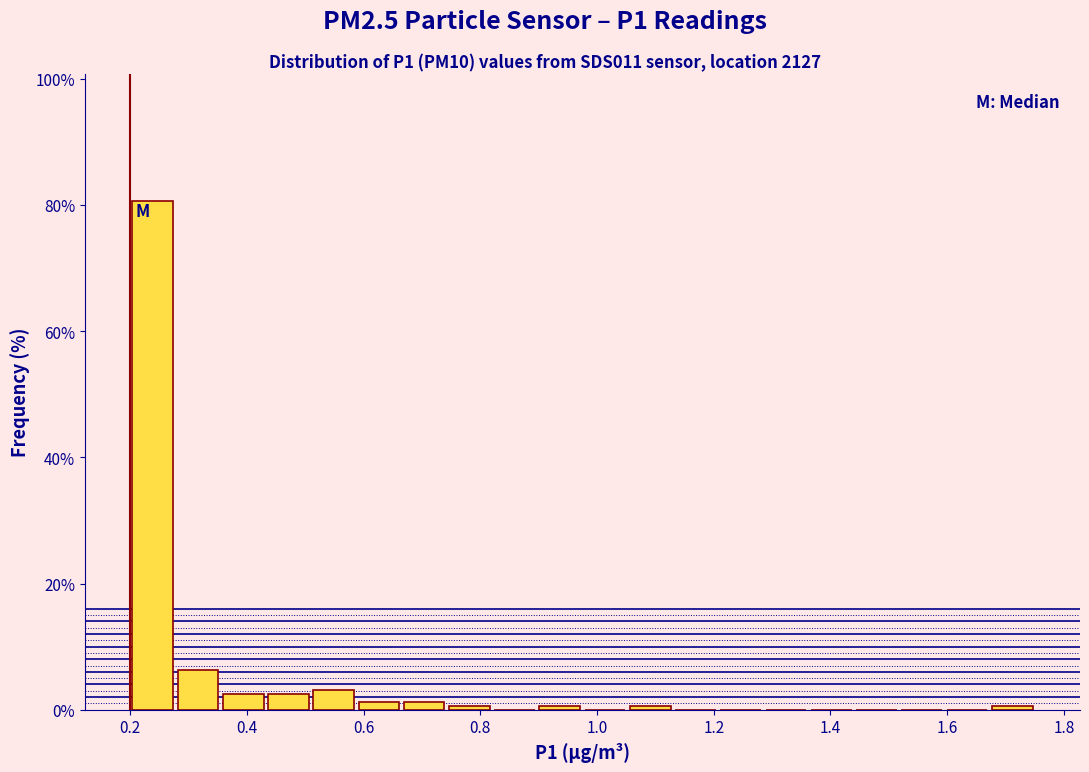

Around what value on the x-axis is the tallest bar? Give the approximate position of its centre, as read against the axis.

0.24